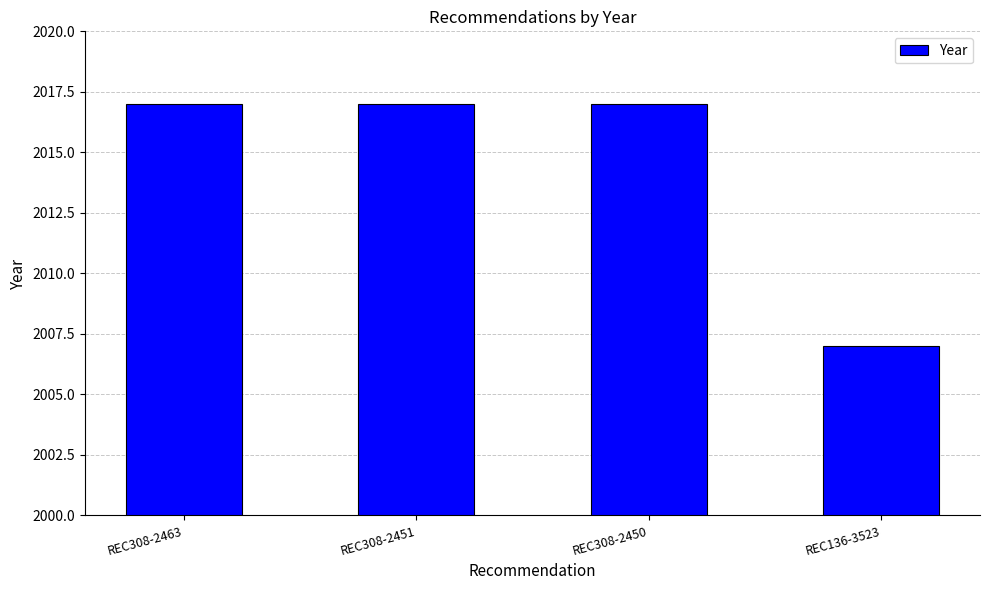

Reading right to left, what are all the values shown in this chart?

2007	2017	2017	2017